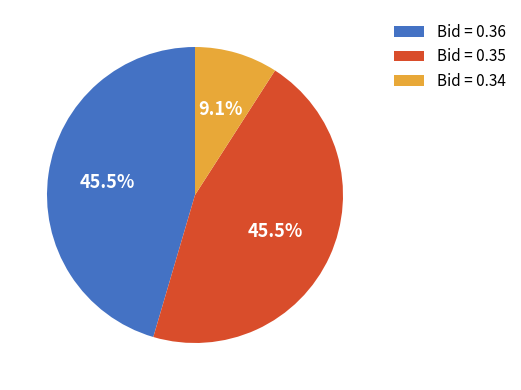

Does Bid = 0.36 account for over 50% of the chart?

No